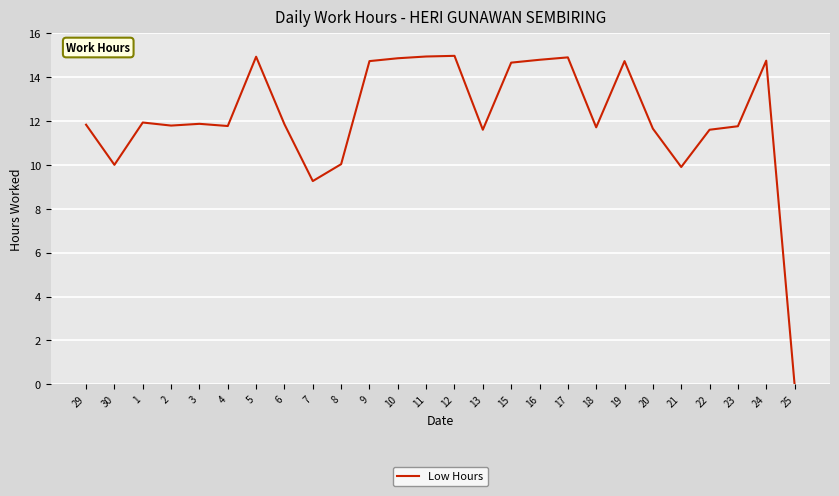

The value at 1 is 11.9. True or false?

True